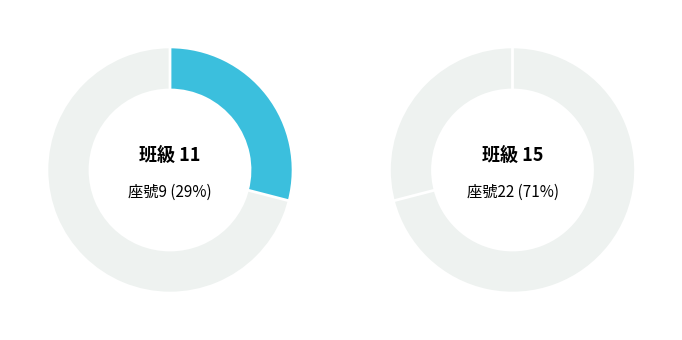

Is the sum of 15 and 11 greater than half?

Yes